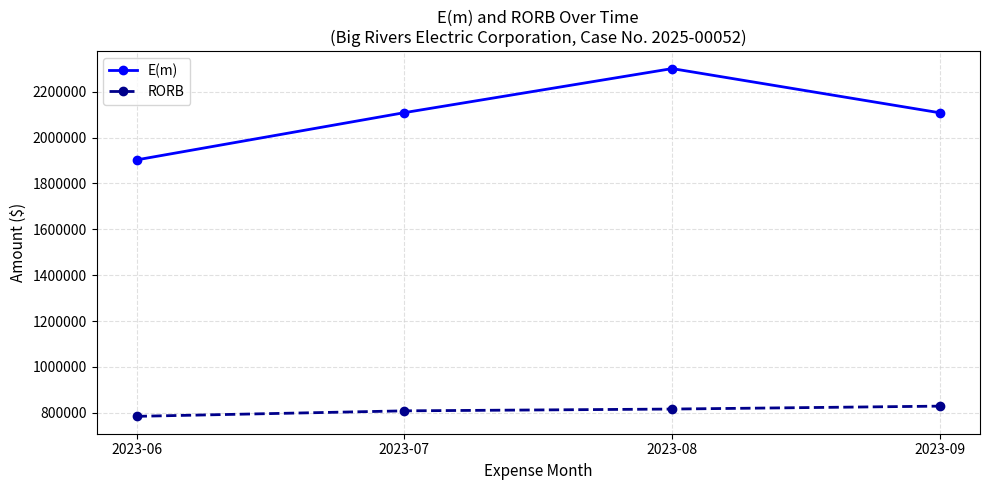

At which category is the sum across all series the highest?

2023-08